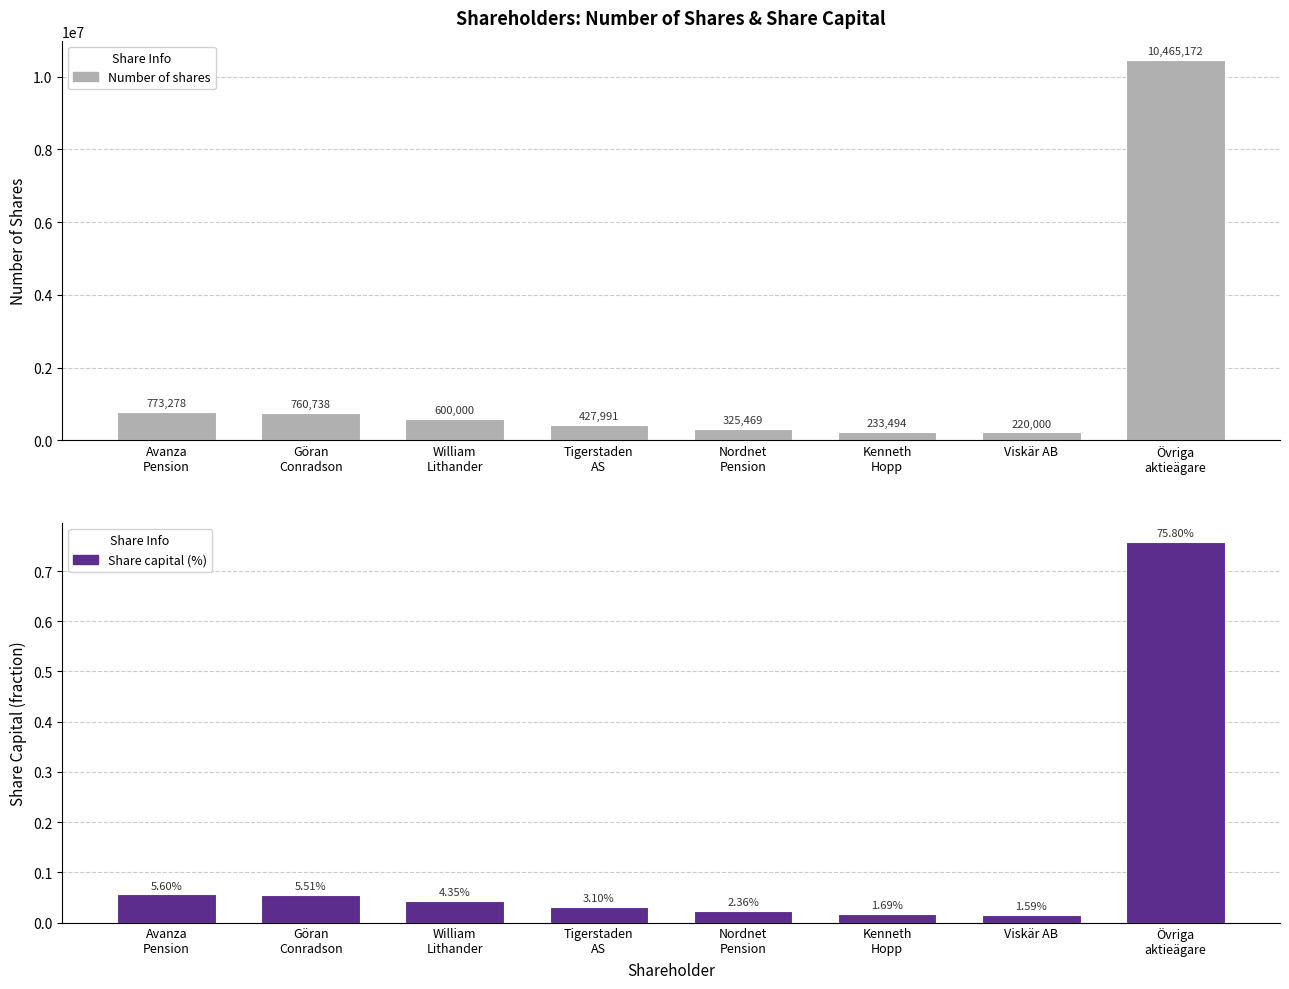

At Tigerstaden
AS, list the series in order from smallest to largest.

Share capital (%), Number of shares